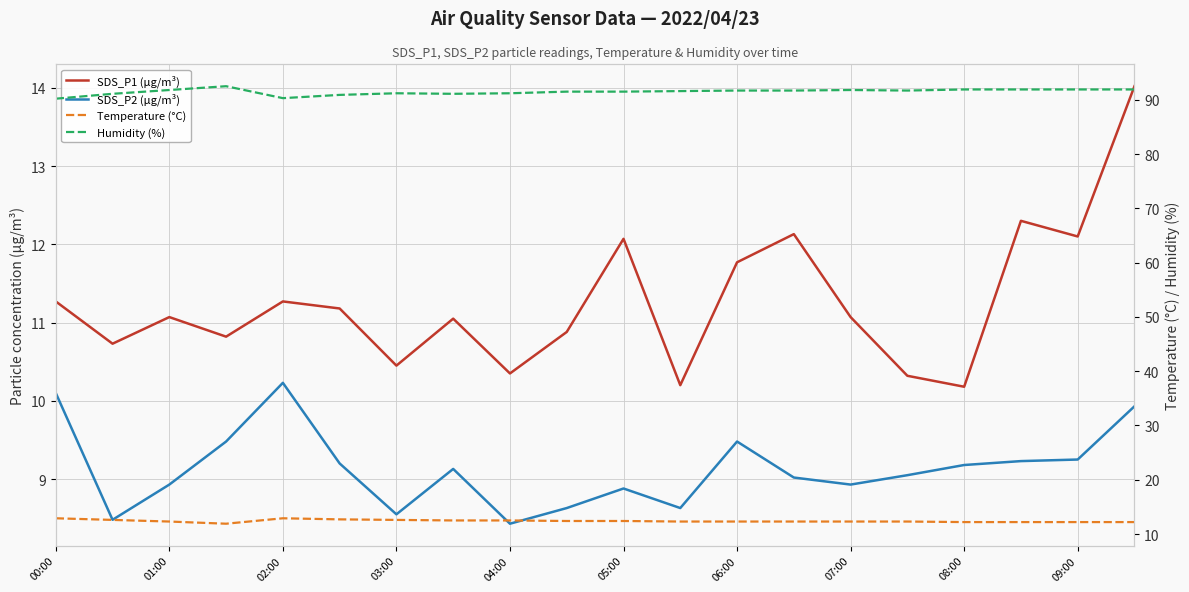

What are all the series names shown in the legend?

SDS_P1 (µg/m³), SDS_P2 (µg/m³), Temperature (°C), Humidity (%)